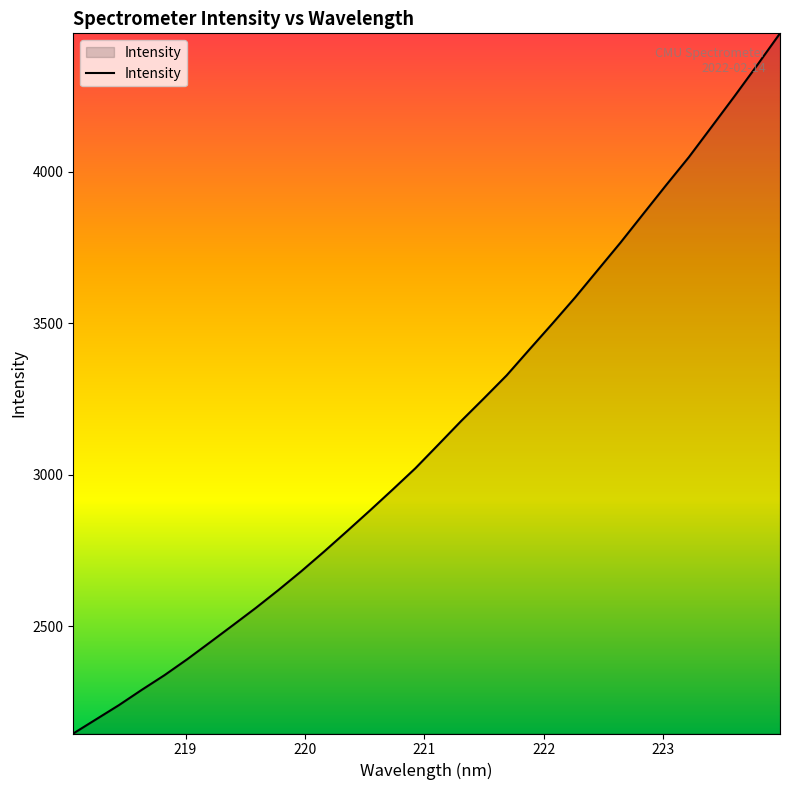

What is the difference between the maximum and second lowest values?

2263.9